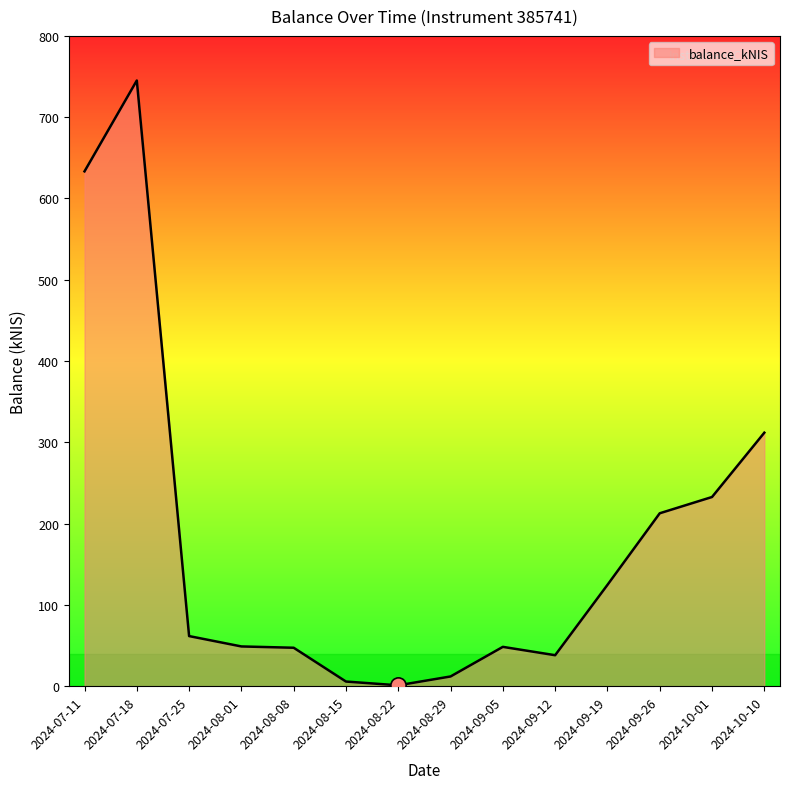

What is the greatest value displayed?

745.1